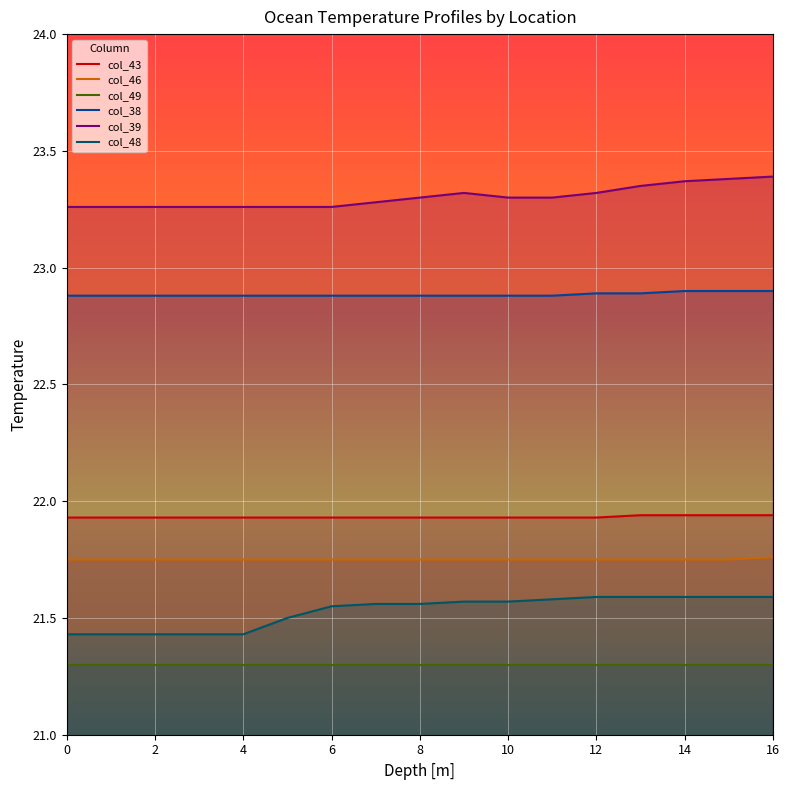

What is the difference between the maximum and minimum values in the col_39 series?

0.1